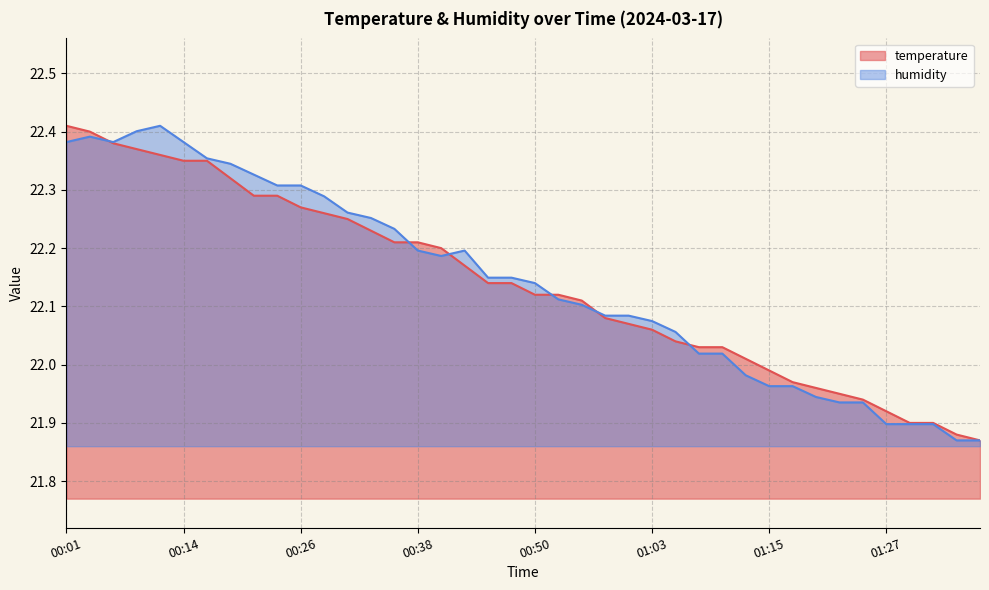

Reading left to right, what are all the values shown in this chart?

temperature: 00:01=22.4	00:04=22.4	00:06=22.4	00:09=22.4	00:11=22.4	00:14=22.4	00:16=22.4	00:18=22.3	00:21=22.3	00:23=22.3	00:26=22.3	00:28=22.3	00:31=22.2	00:33=22.2	00:36=22.2	00:38=22.2	00:41=22.2	00:43=22.2	00:45=22.1	00:48=22.1	00:50=22.1	00:53=22.1	00:55=22.1	00:58=22.1	01:00=22.1	01:03=22.1	01:05=22.0	01:08=22.0	01:10=22.0	01:13=22.0	01:15=22.0	01:18=22.0	01:20=22.0	01:23=21.9	01:25=21.9	01:27=21.9	01:30=21.9	01:32=21.9	01:35=21.9	01:37=21.9
humidity: 00:01=22.4	00:04=22.4	00:06=22.4	00:09=22.4	00:11=22.4	00:14=22.4	00:16=22.4	00:18=22.3	00:21=22.3	00:23=22.3	00:26=22.3	00:28=22.3	00:31=22.3	00:33=22.3	00:36=22.2	00:38=22.2	00:41=22.2	00:43=22.2	00:45=22.1	00:48=22.1	00:50=22.1	00:53=22.1	00:55=22.1	00:58=22.1	01:00=22.1	01:03=22.1	01:05=22.1	01:08=22.0	01:10=22.0	01:13=22.0	01:15=22.0	01:18=22.0	01:20=21.9	01:23=21.9	01:25=21.9	01:27=21.9	01:30=21.9	01:32=21.9	01:35=21.9	01:37=21.9